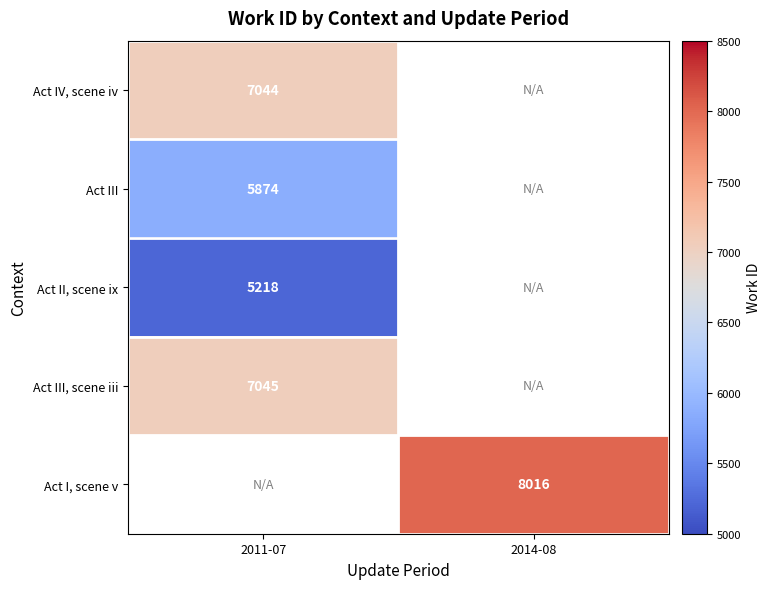

Count the number of data series in this chart.

5